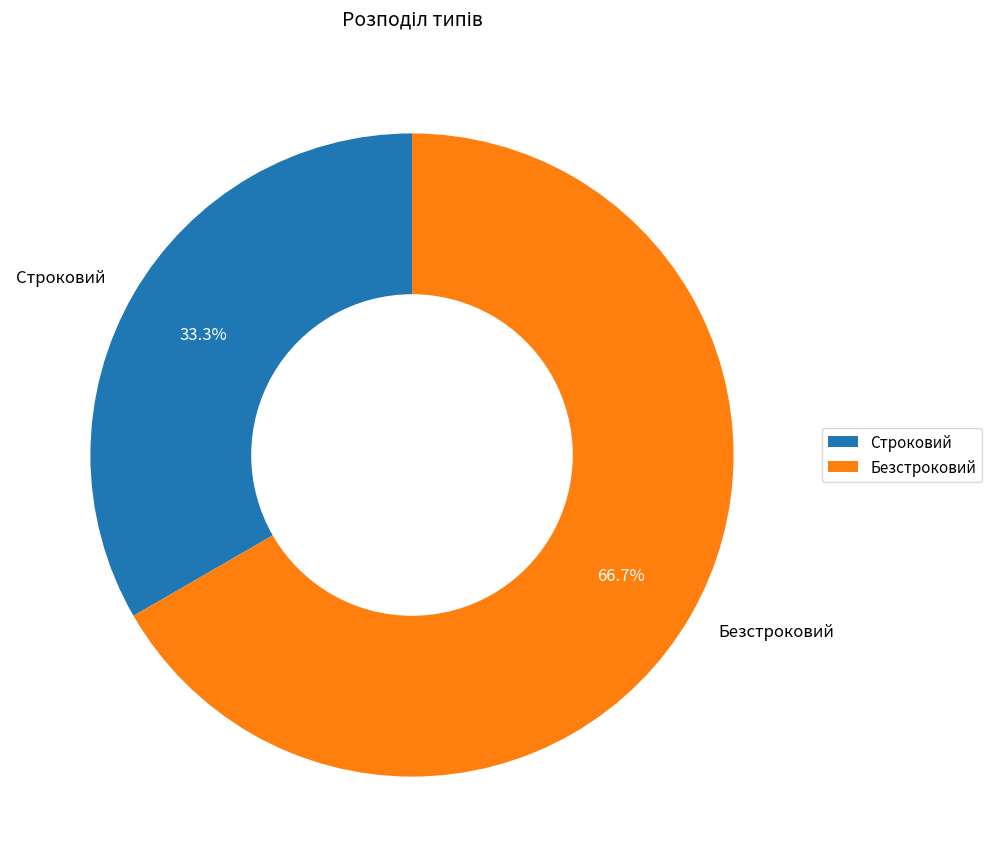

Approximately how many times larger is the value at Строковий compared to Безстроковий?

0.5